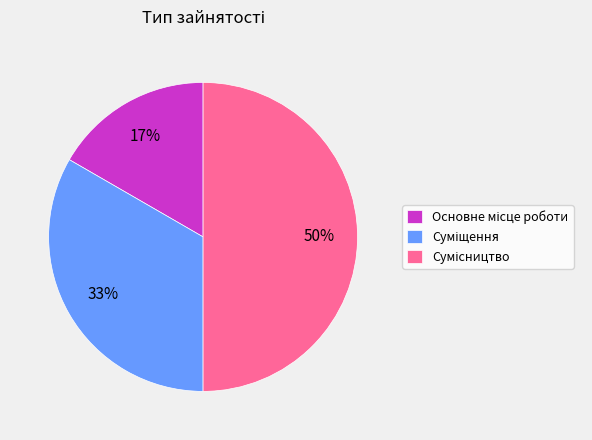

To the nearest percent, what is the difference between the largest and smallest slice percentages?

33%